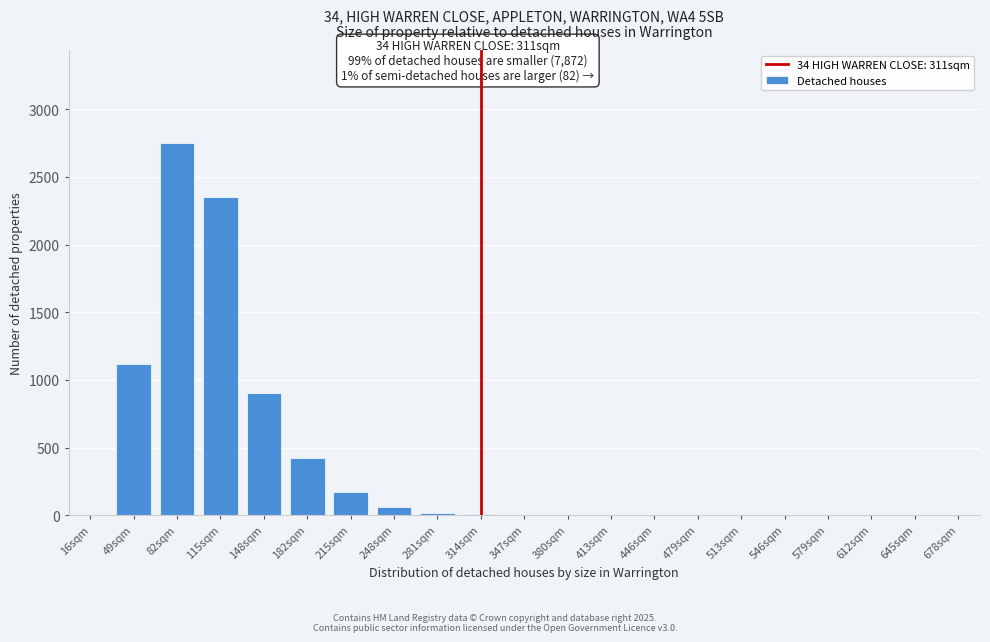

True or false: the data shows 890 at 645sqm.

False